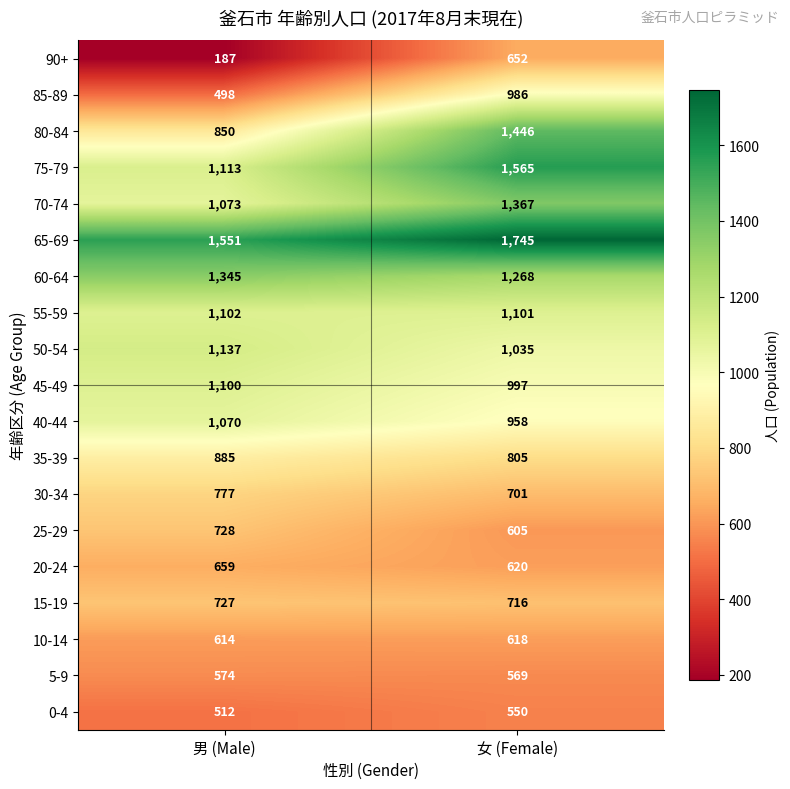

What is the maximum value shown in the chart?

1745